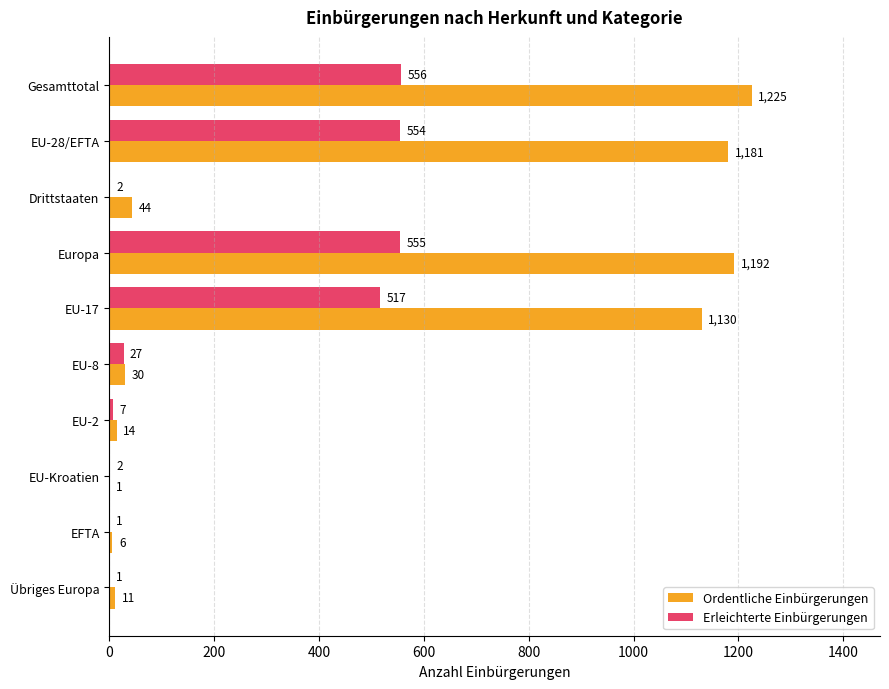

Which series changed the most between Europa and EU-8?

Ordentliche Einbürgerungen